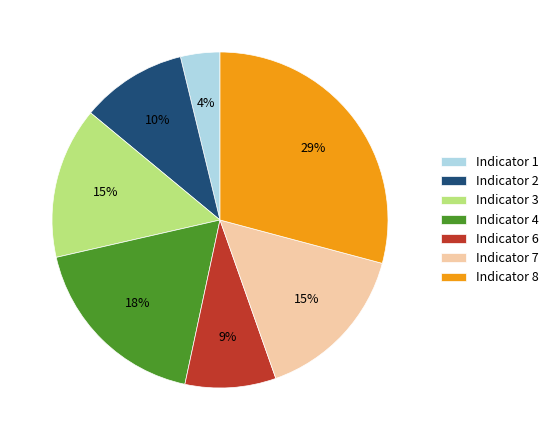

How many slices are in this pie chart?

7